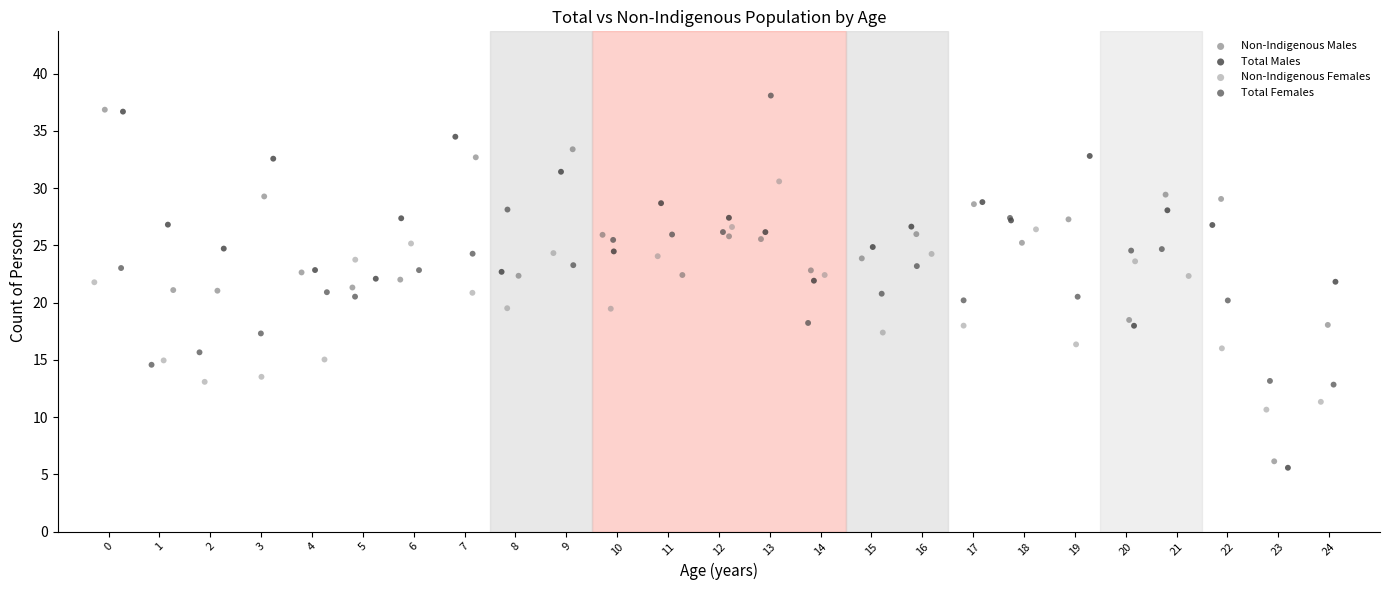

Which series has the widest spread of Y values?

Total Males